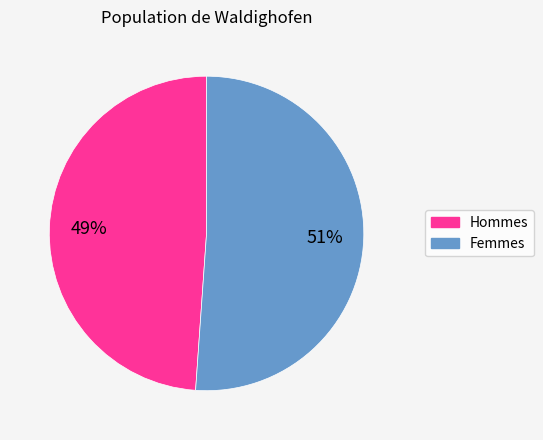

How many segments does this pie chart have?

2